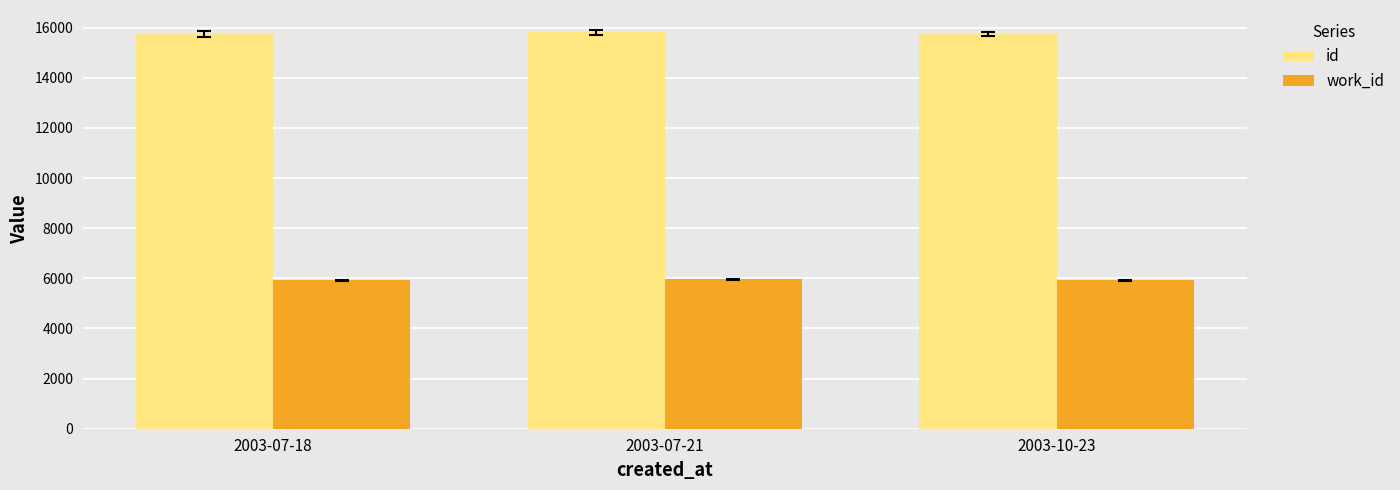

What is the label of the 2nd bar from the right?

2003-07-21